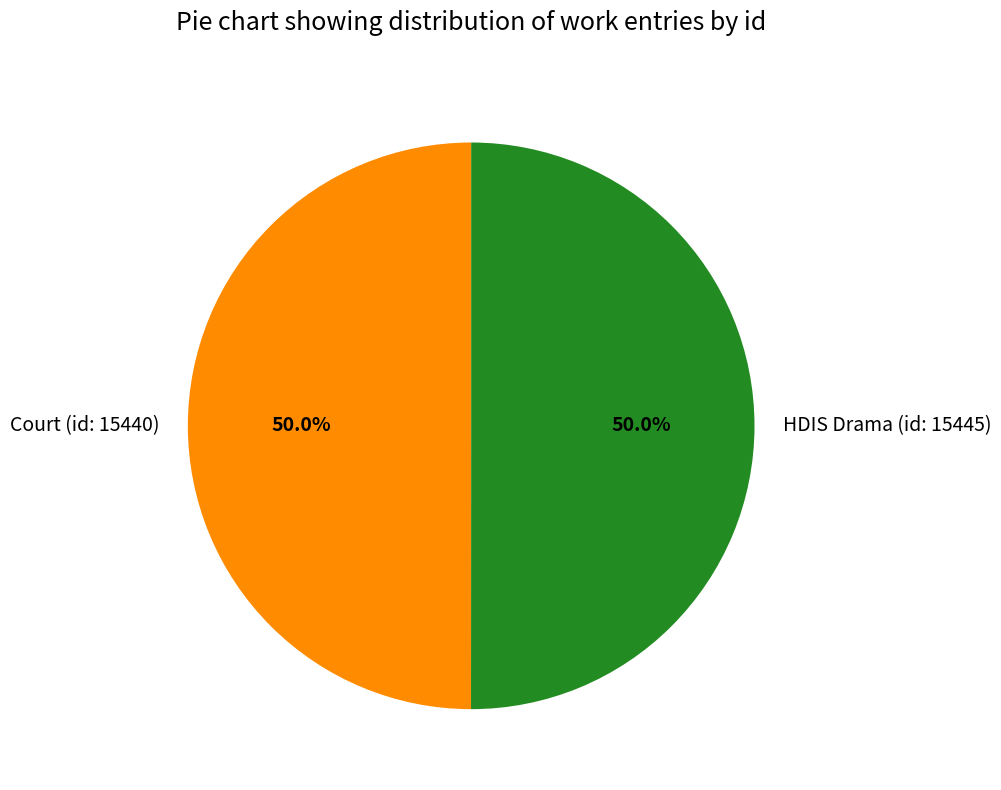

What is the total percentage of HDIS Drama (id: 15445) and Court (id: 15440)?

100.0%